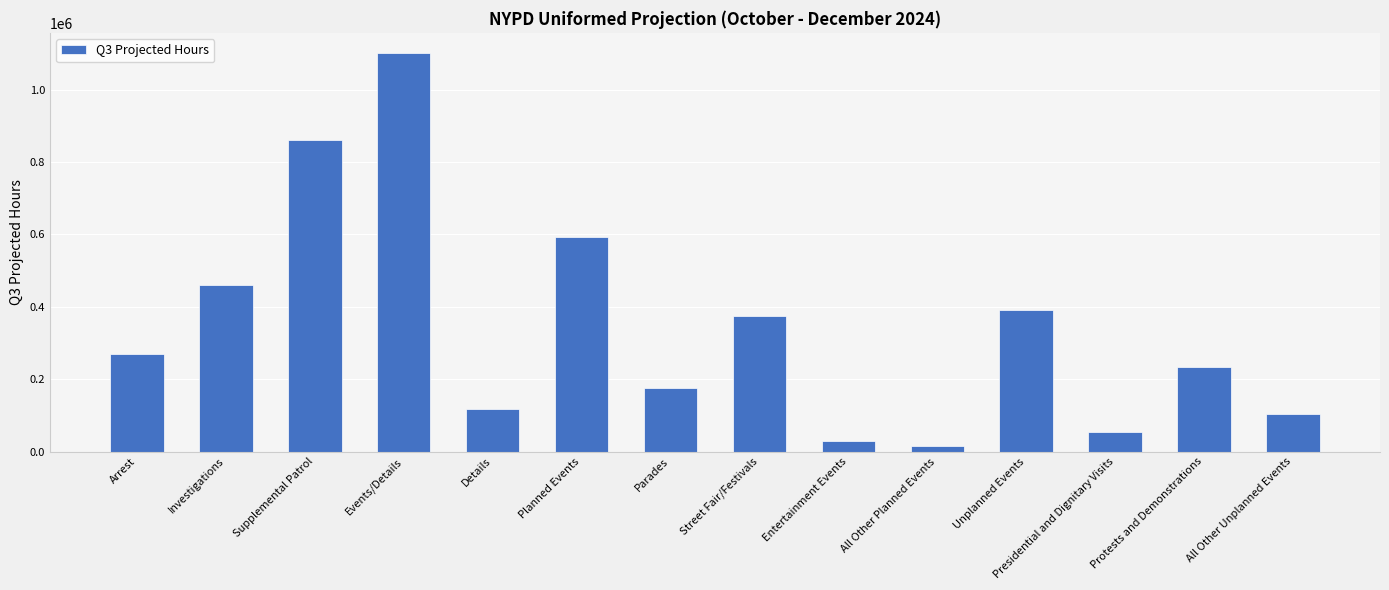

What value does the data have at Details?

118000